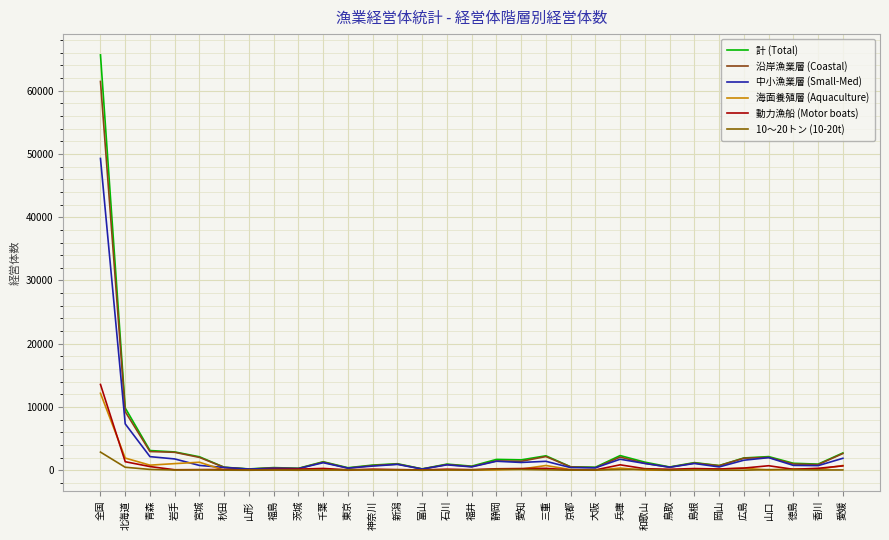

Between 石川 and 愛知, which is larger?

愛知